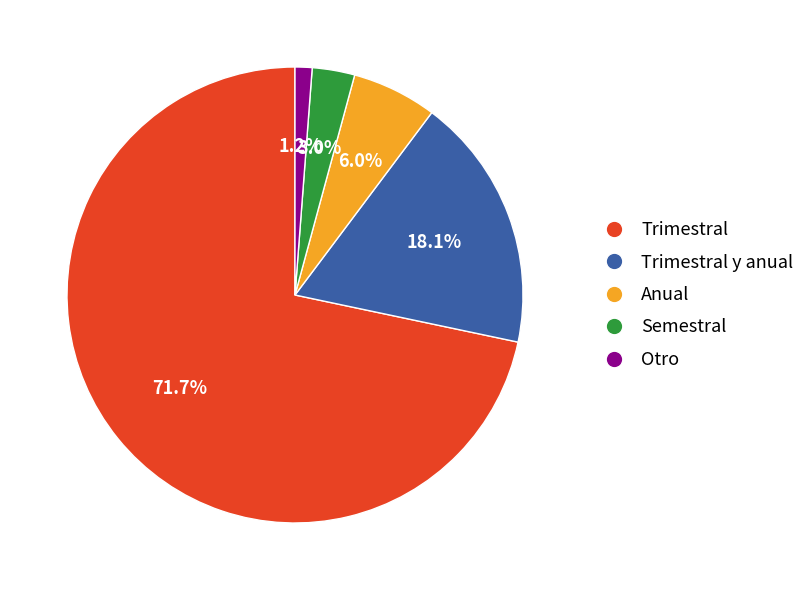

Count the number of slices in the pie.

5